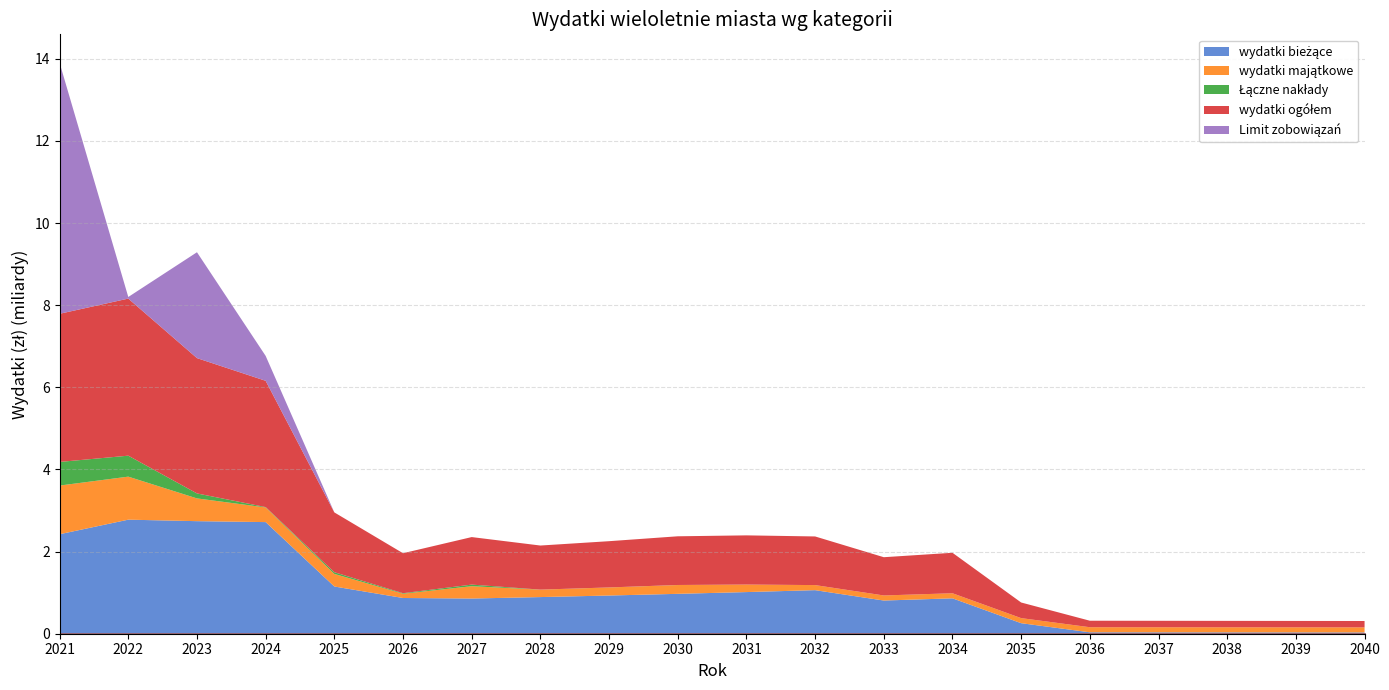

True or false: Łączne nakłady and wydatki ogółem cross at least once.

False